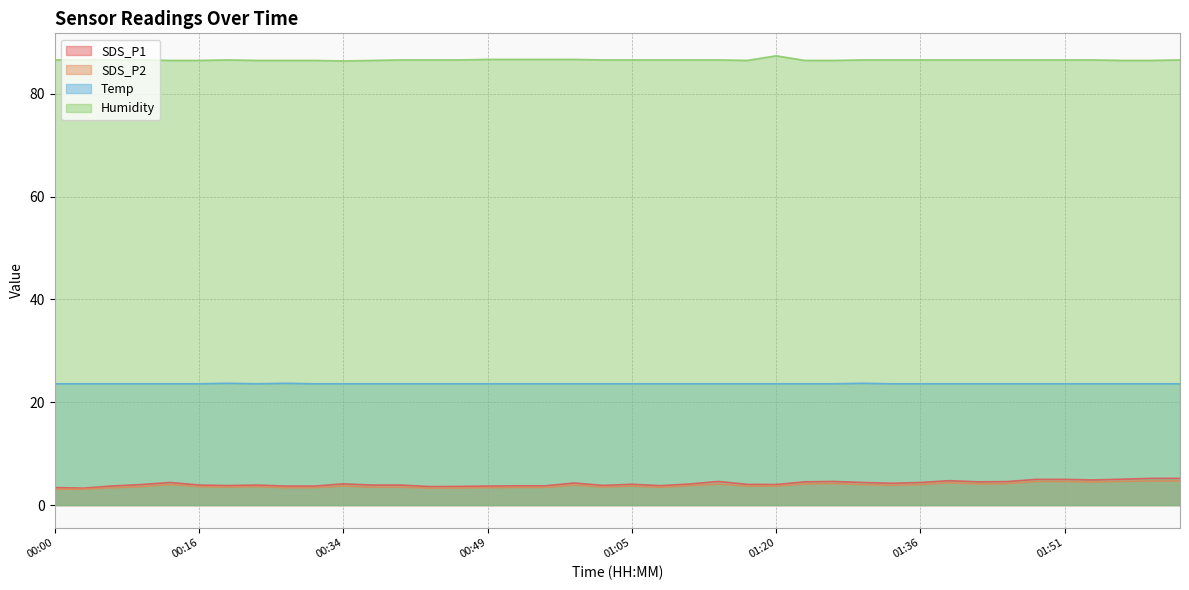

The value of SDS_P1 at 01:02 is 1.8. True or false?

False